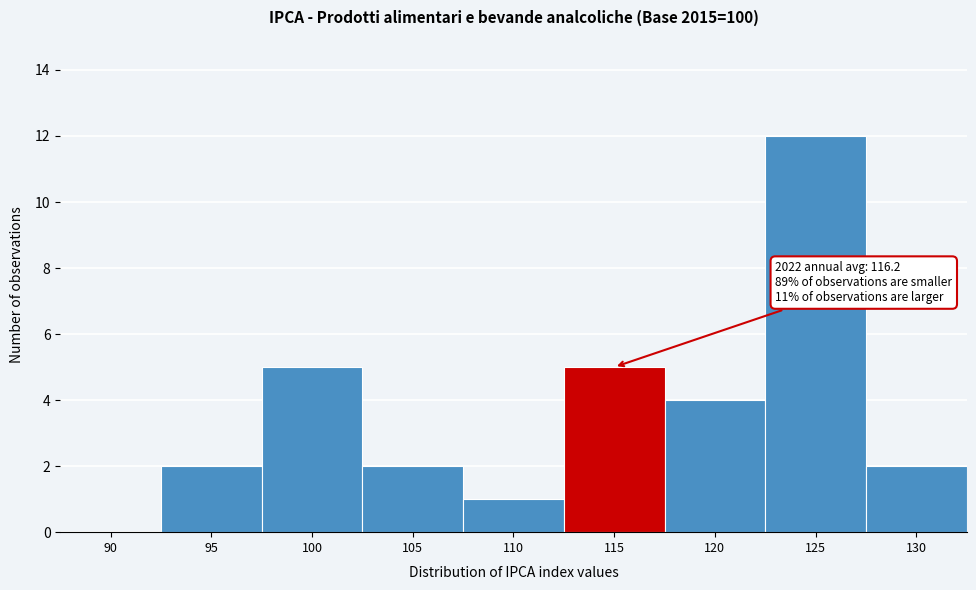

Reading left to right, extract all data points from this chart.

90=0	95=2	100=5	105=2	110=1	115=5	120=4	125=12	130=2